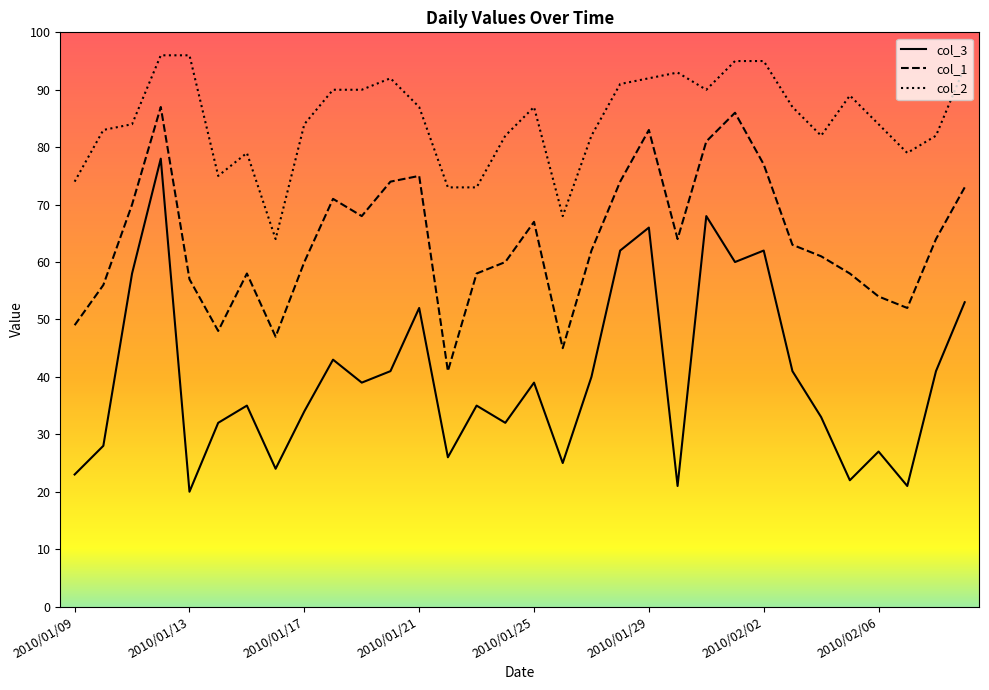

What is the difference between the maximum and minimum values in the col_1 series?

46